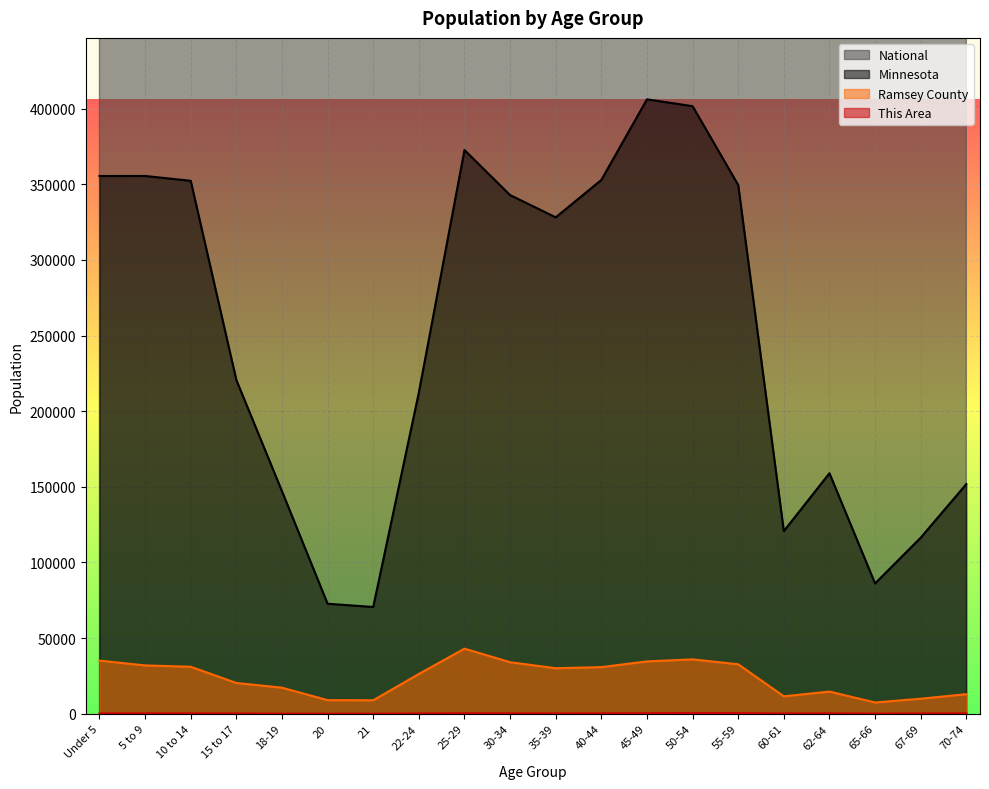

What is the value of the This Area point at the 15th from the left?

387